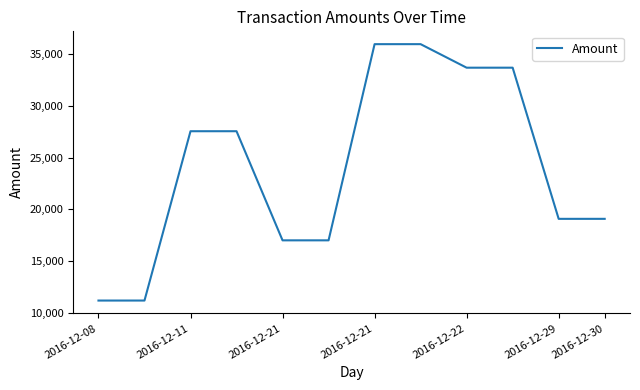

What is the minimum value shown in the chart?

11168.1